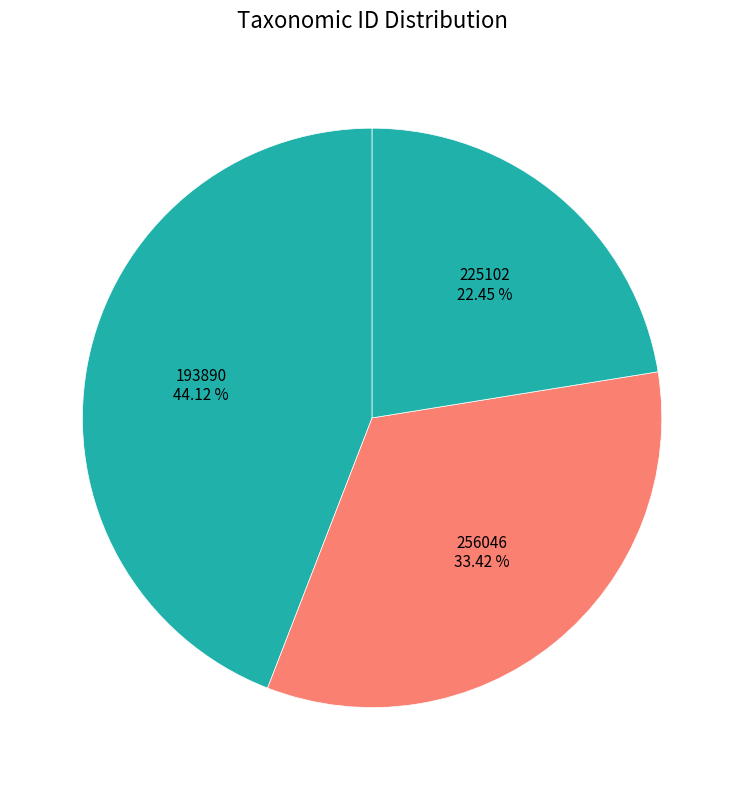

Is 193890 the majority of the pie?

No